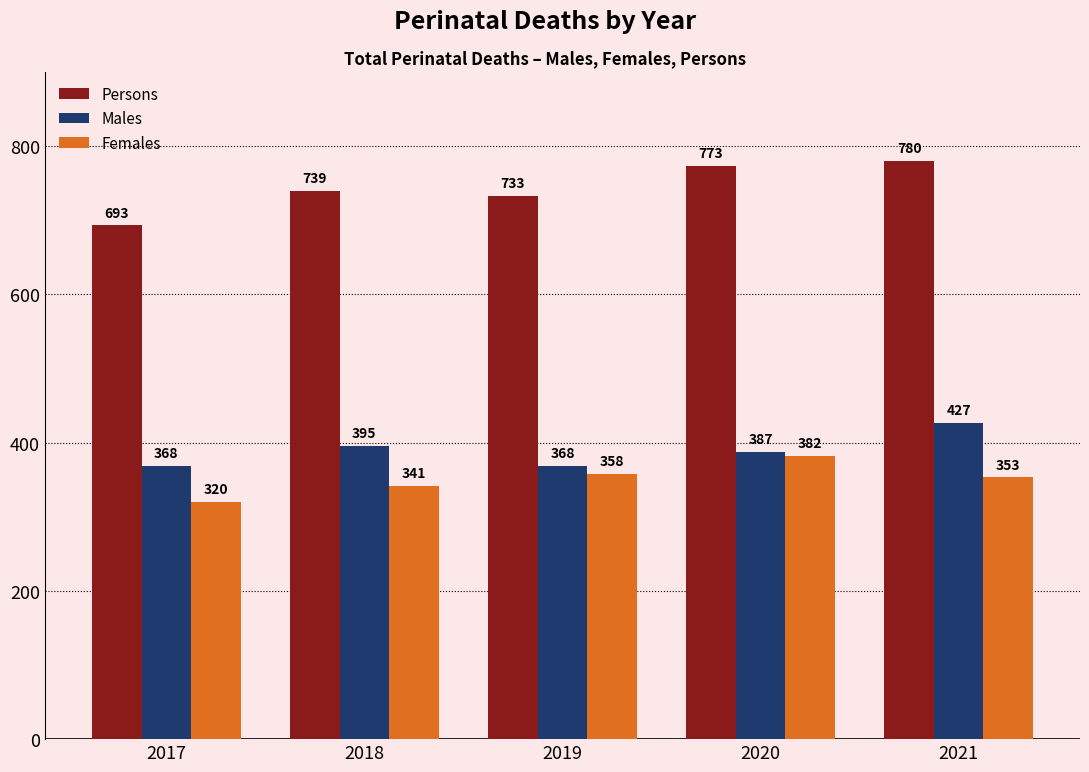

What is the highest value of the Females series?

382